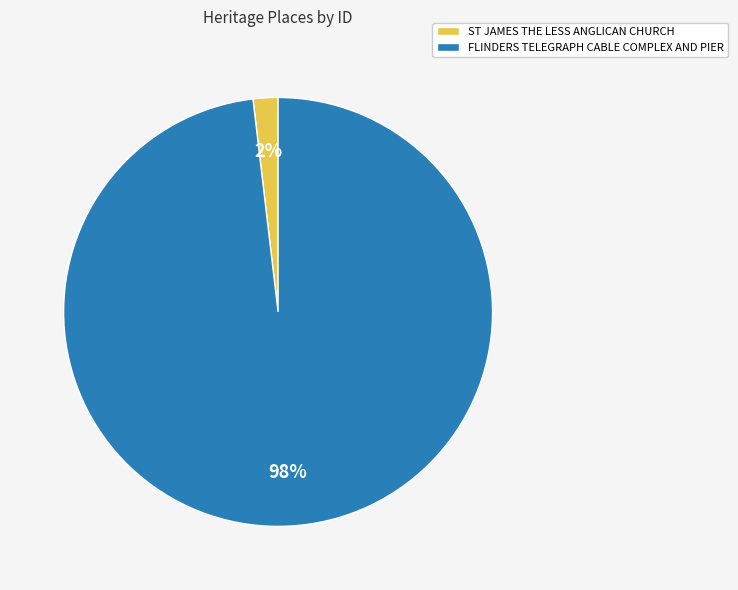

Is it true that FLINDERS TELEGRAPH CABLE COMPLEX AND PIER is 98% of the pie?

True